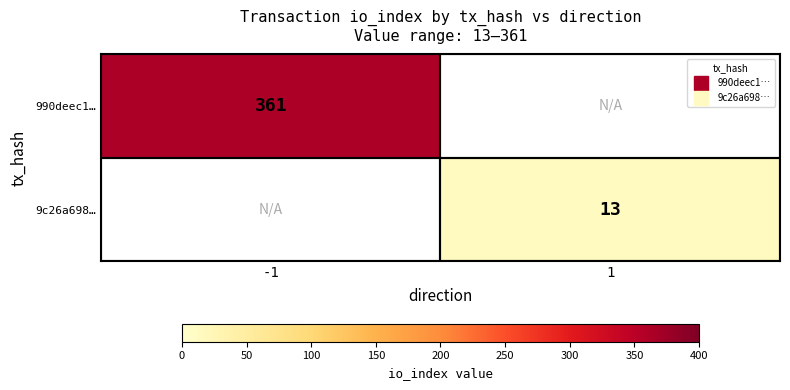

What is the minimum value shown in the chart?

13.0